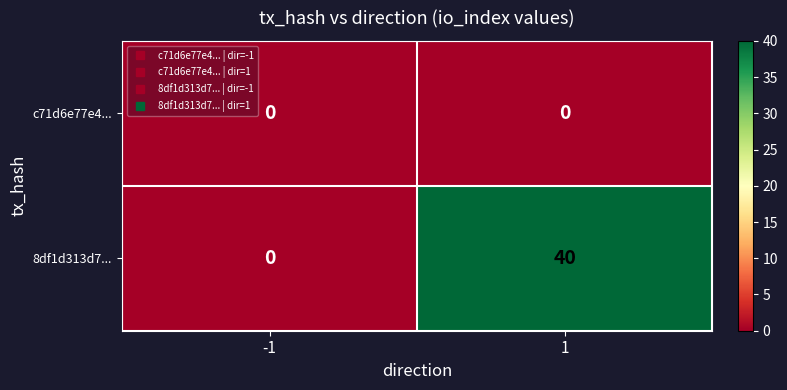

True or false: 8df1d313d7... has a value of 68 at 1.

False